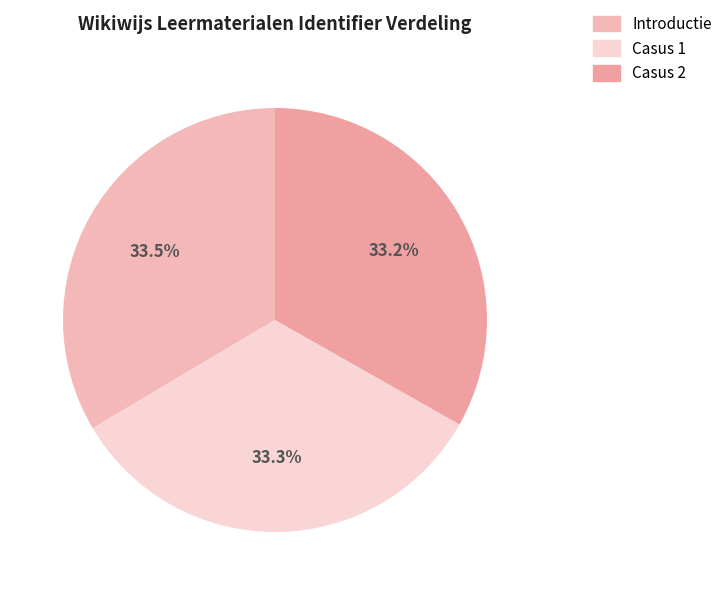

Is it true that Casus 1 is 33% of the pie?

True